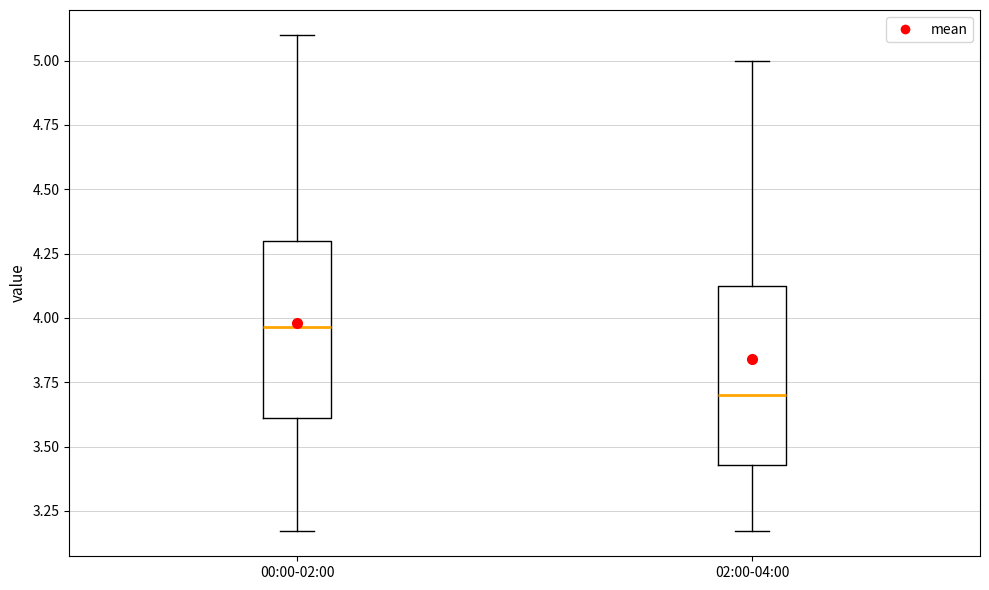

Which box has the highest median line?

00:00-02:00